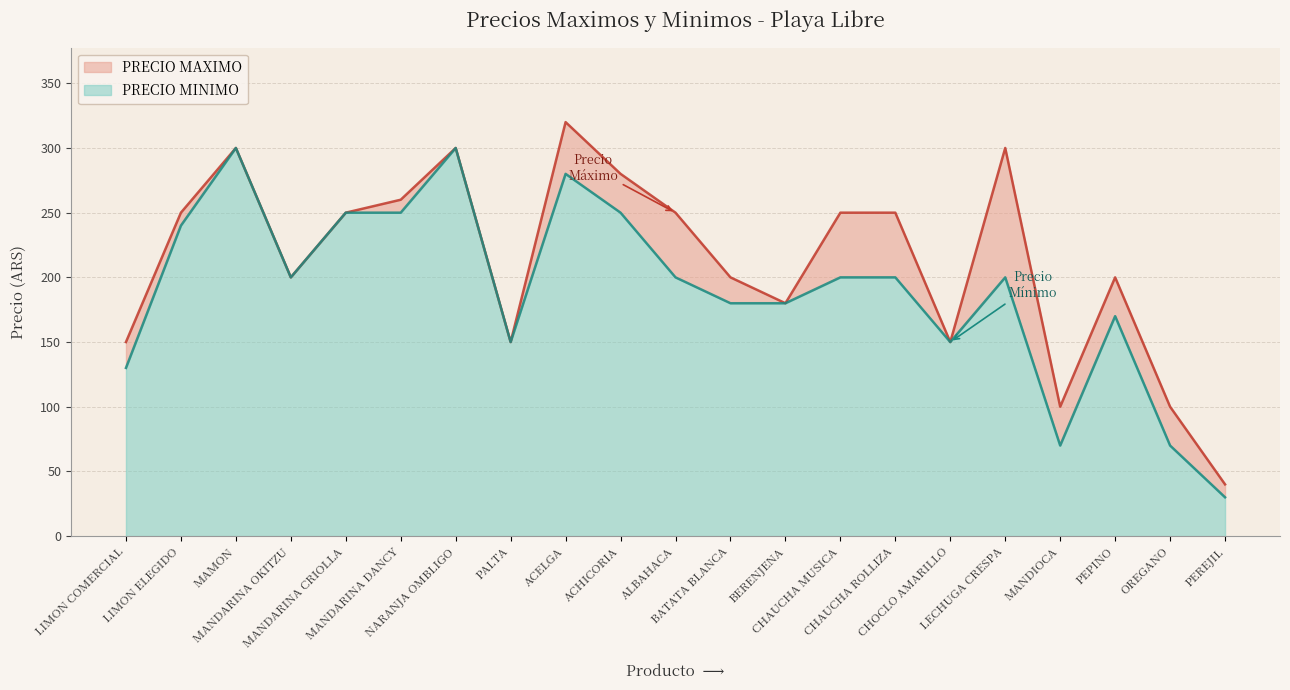

What is the total value across all series at MANDARINA OKITZU?

200